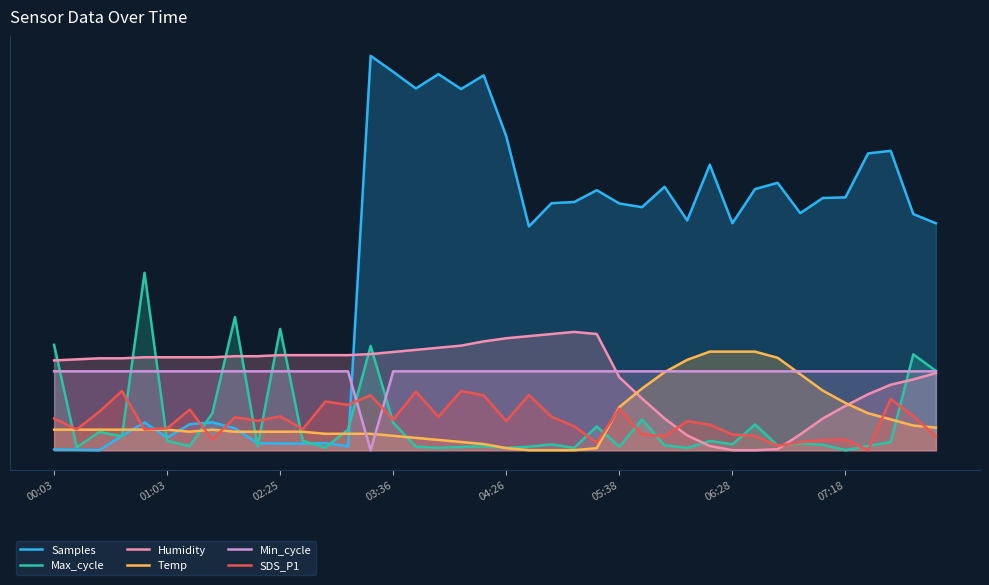

What are all the series names shown in the legend?

Samples, Max_cycle, Humidity, Temp, Min_cycle, SDS_P1